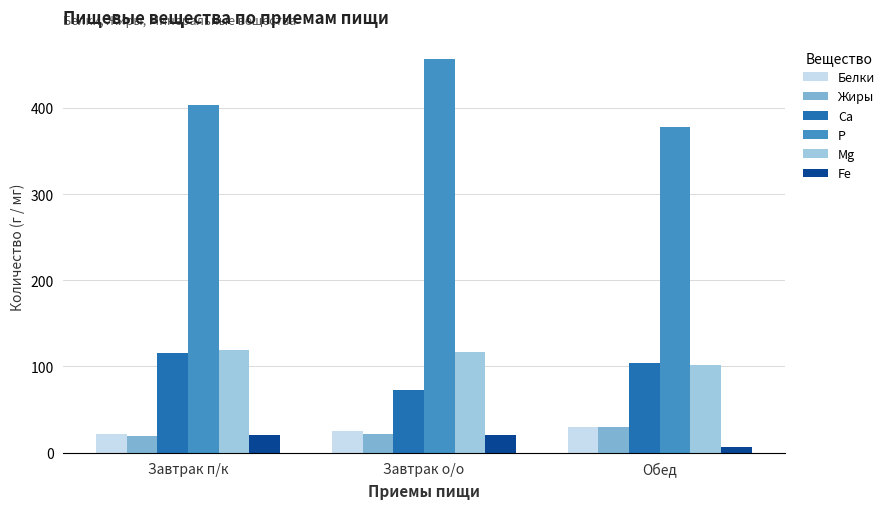

Rank the categories by Ca value from highest to lowest.

Завтрак п/к, Обед, Завтрак о/о